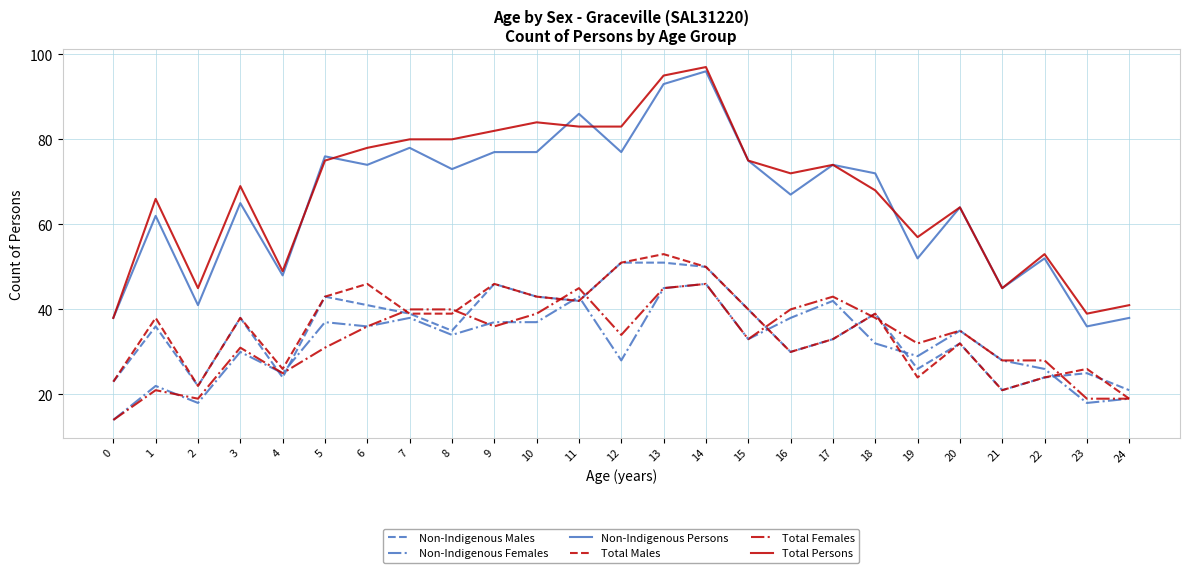

Which category has the lowest value in the Non-Indigenous Persons series?

23